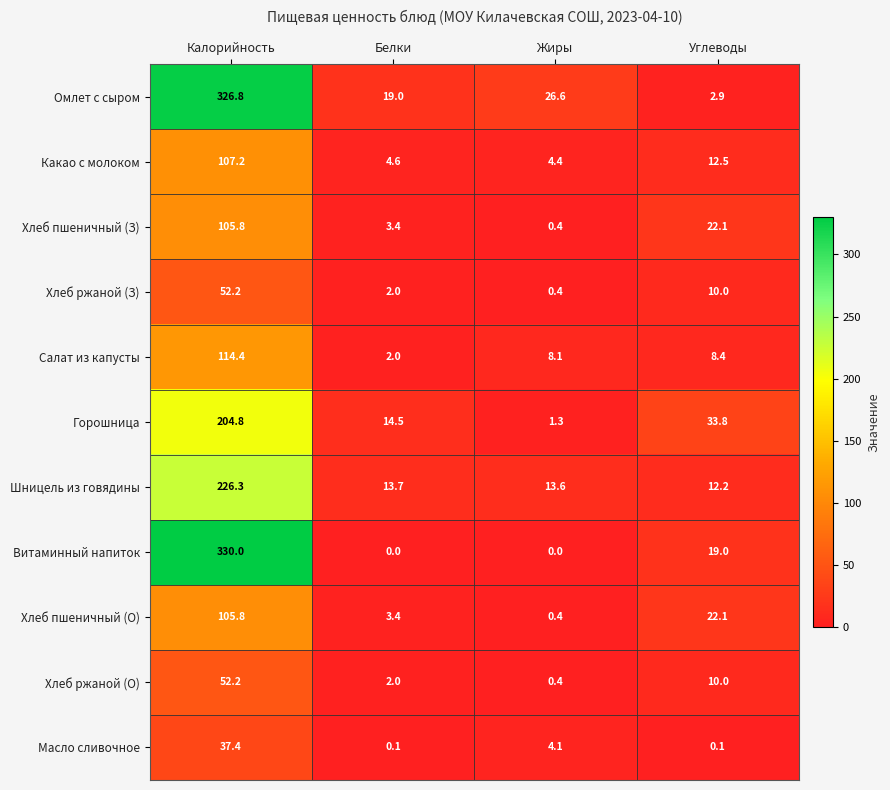

Is it true that Шницель из говядины equals 385.6 at Калорийность?

False